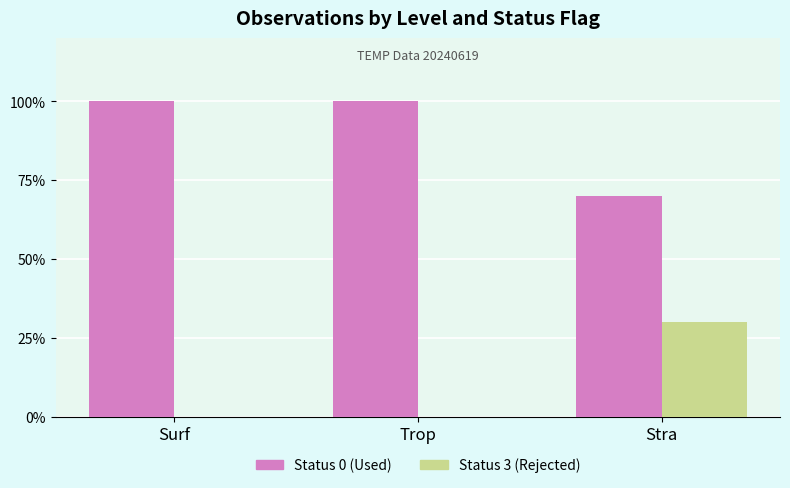

Is the value of Status 0 (Used) at Surf greater than the value of Status 3 (Rejected) at Surf?

Yes